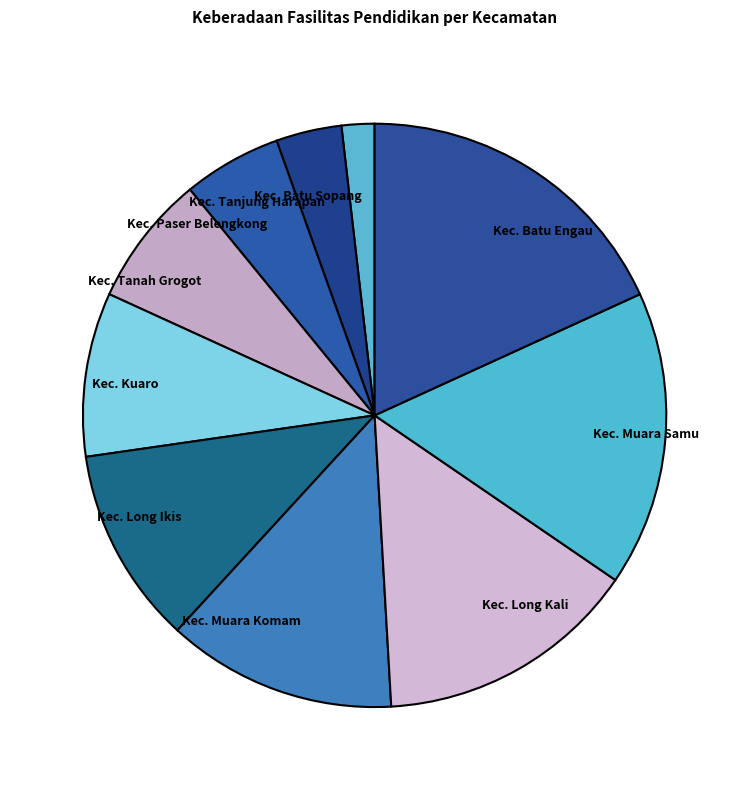

True or false: Kec. Kuaro accounts for 18% of the total.

False